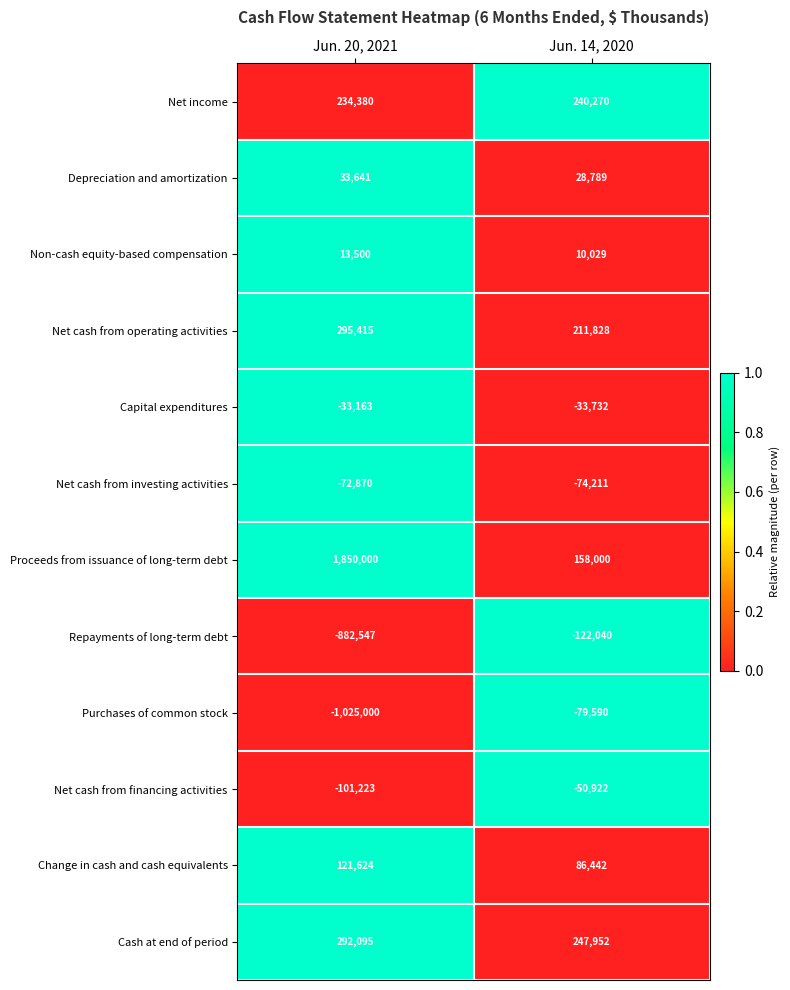

How many data points in Net cash from operating activities are less than 295415?

1